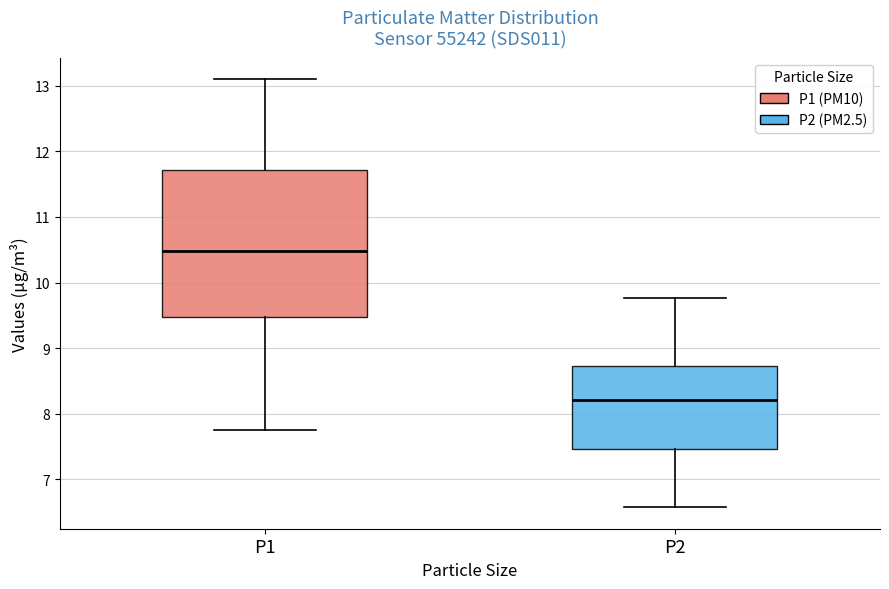

Where does the lower whisker of the box for P1 end on the y-axis? The values are not printed on the chart, so give them approximately, as read against the axis.

7.8